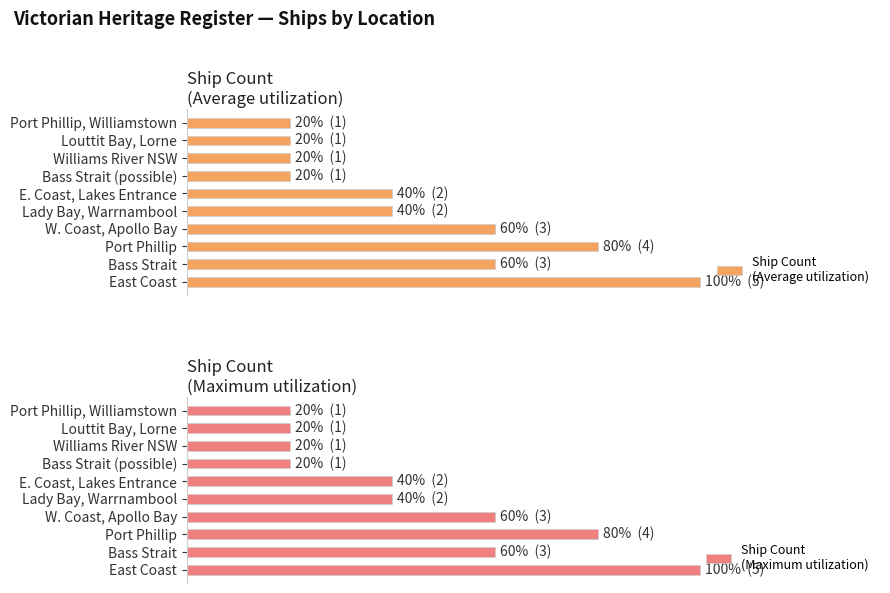

The value of Ship Count
(Maximum utilization) at W. Coast, Apollo Bay is 0.3. True or false?

False